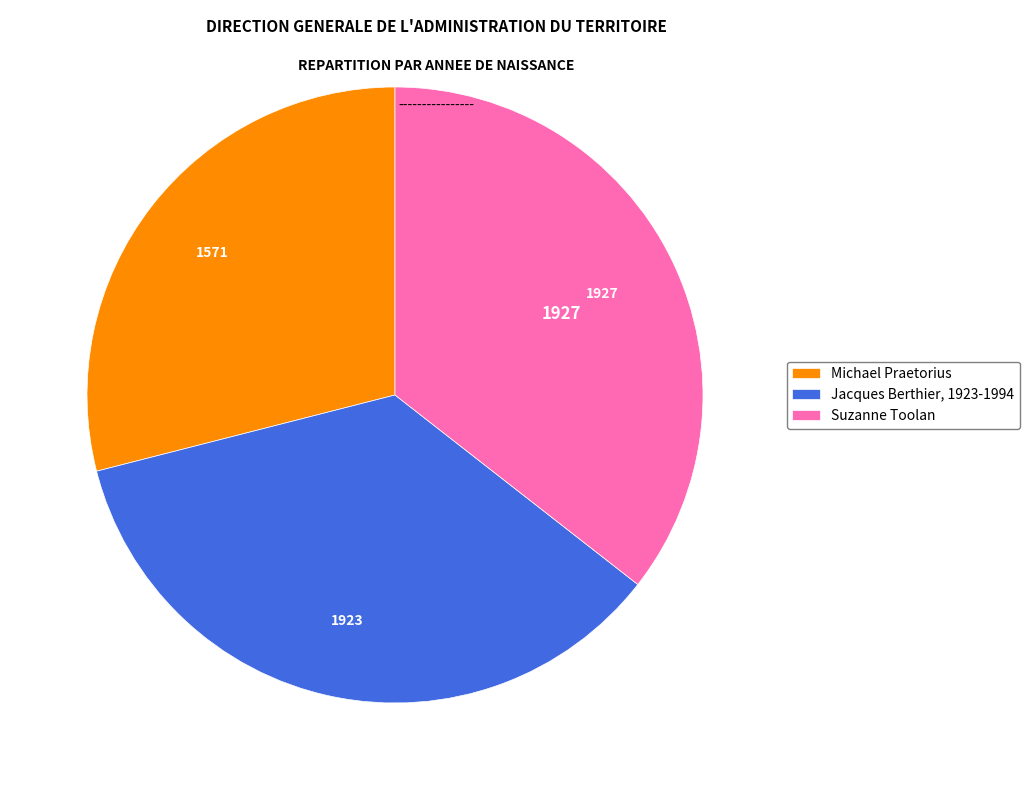

Between Suzanne Toolan and Michael Praetorius, which is larger?

Suzanne Toolan